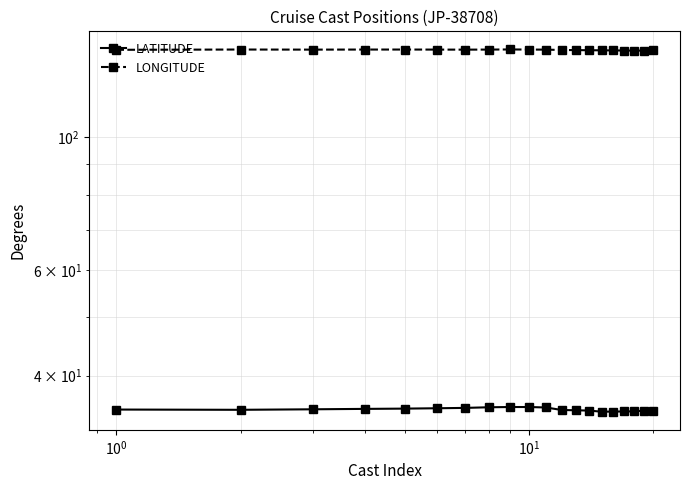

True or false: LATITUDE and LONGITUDE intersect in this chart.

False